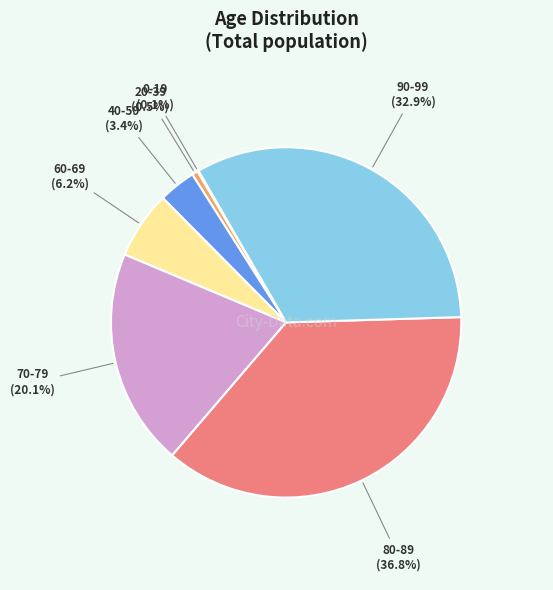

Does any single category account for the majority?

No